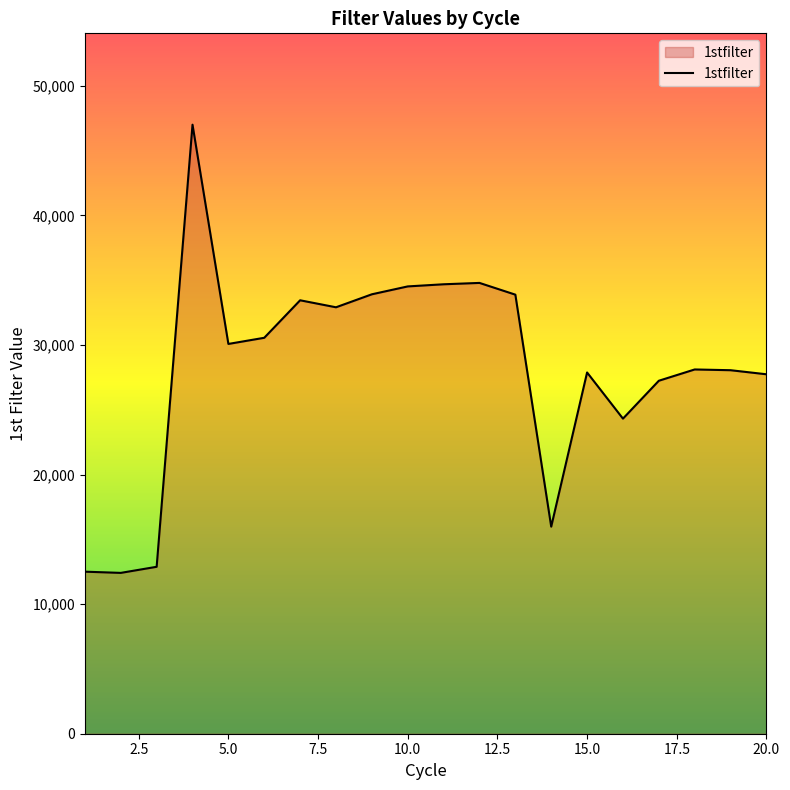

What is the greatest value displayed?

47009